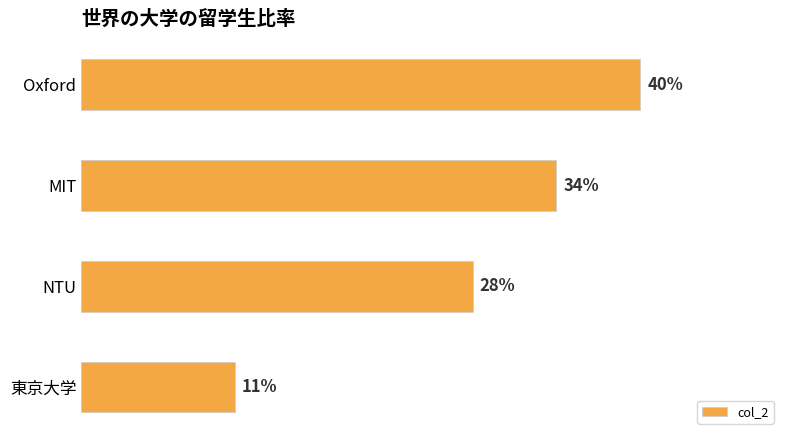

Are the bars horizontal?

Yes